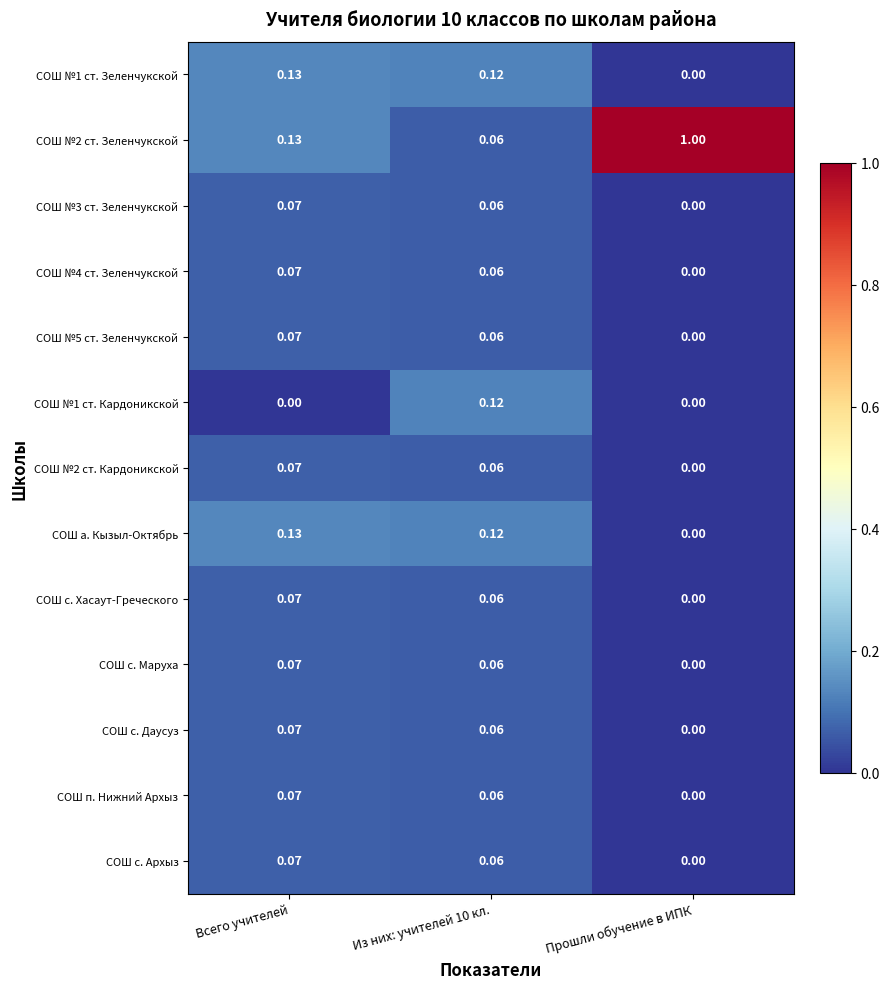

Where is СОШ с. Хасаут-Греческого nearest to the value 0?

Прошли обучение в ИПК